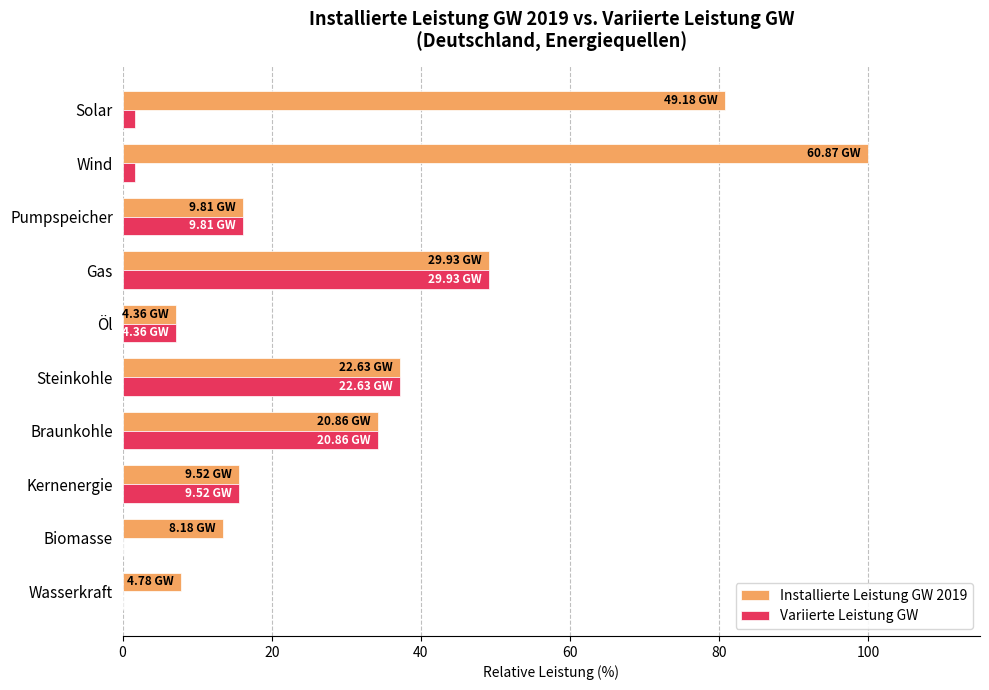

What is the sum of all Variierte Leistung GW values?

162.8